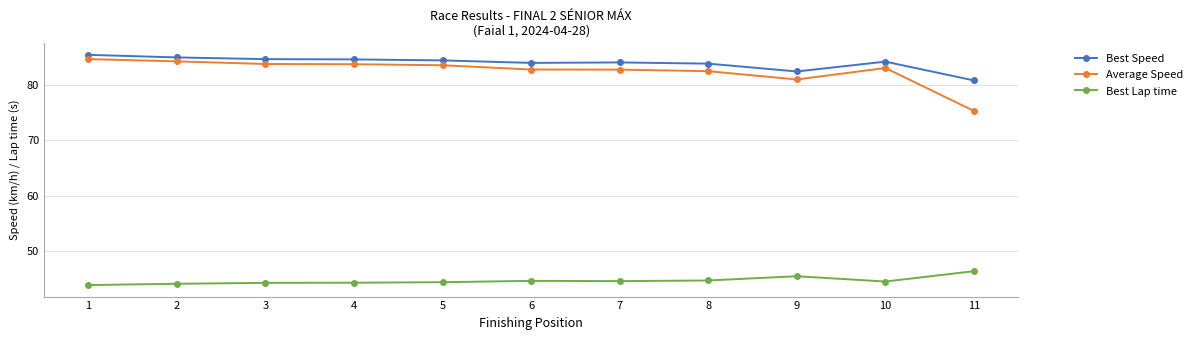

True or false: Best Speed and Best Lap time intersect in this chart.

False